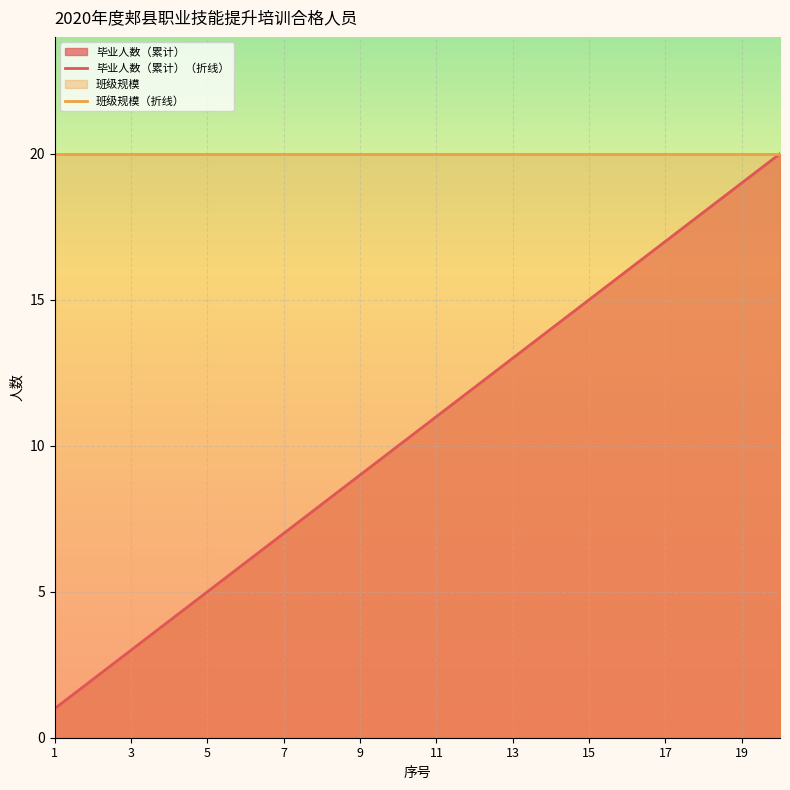

Is the value of 毕业人数（累计）（折线） at 17 greater than the value of 班级规模（折线） at 5?

No